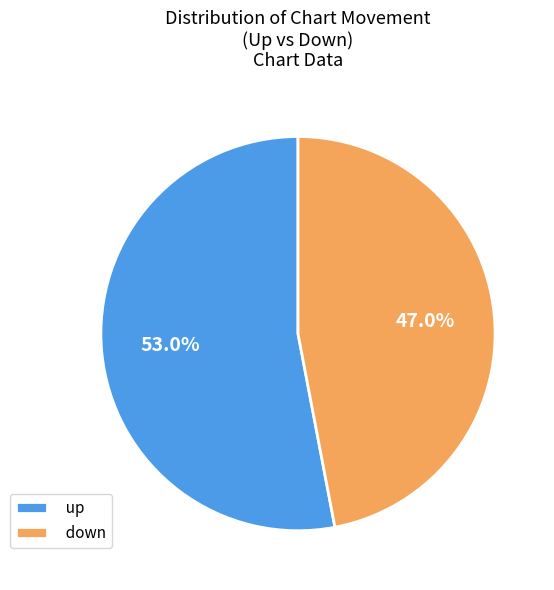

What is the smallest slice in the pie chart?

down